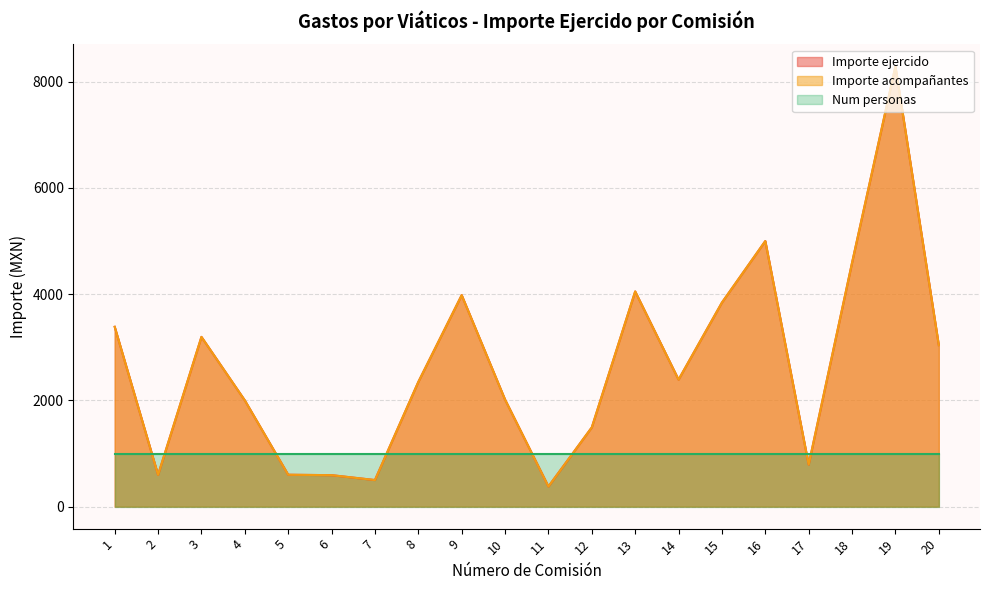

In Importe ejercido, how many points are higher than both neighbors (excluding endpoints)?

5